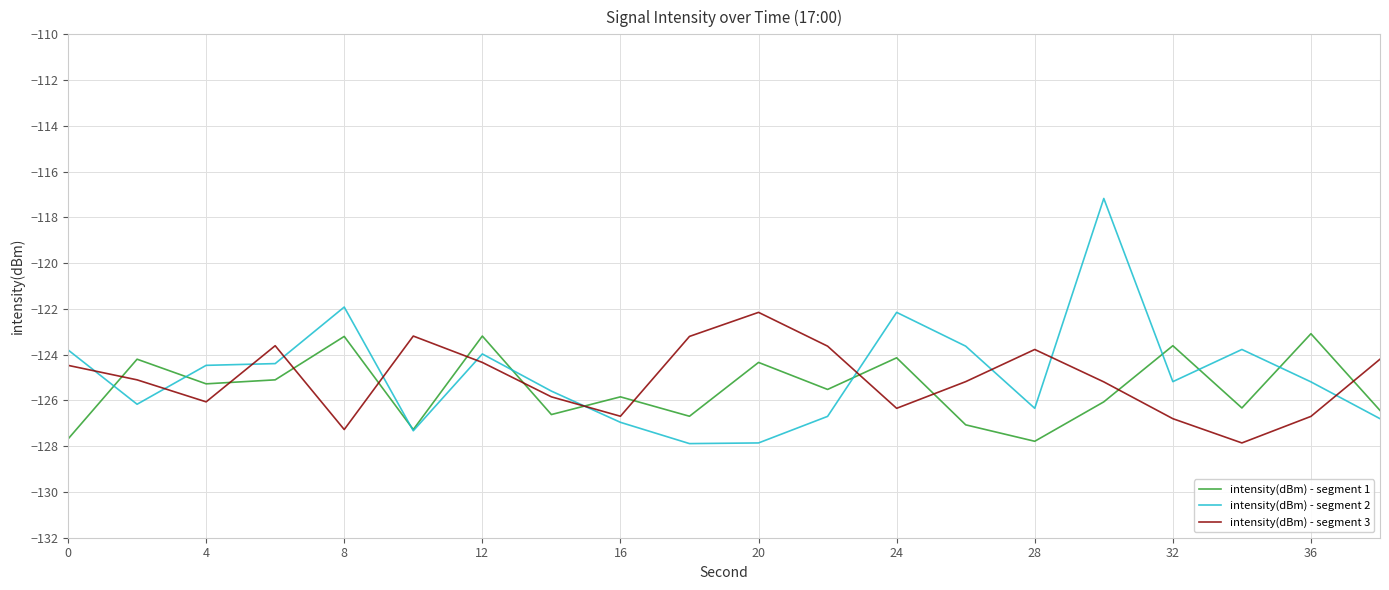

Which series has the widest spread of values?

intensity(dBm) - segment 2